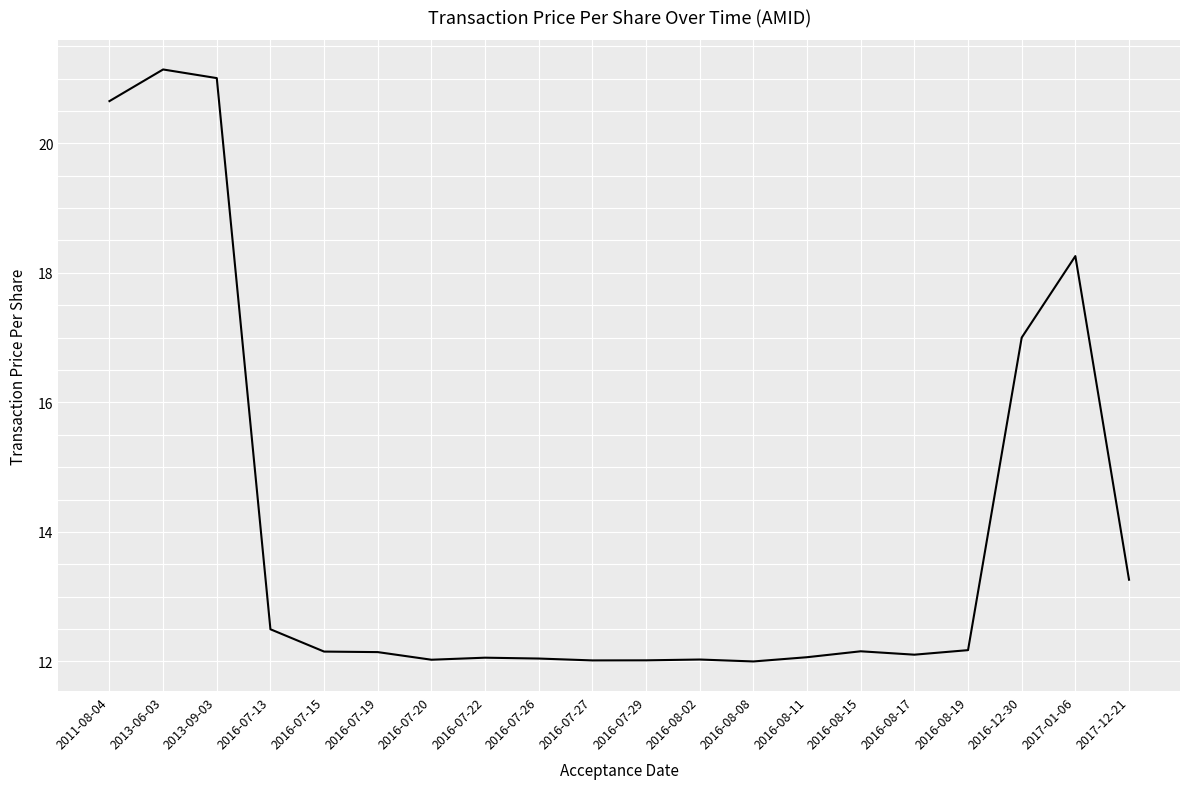

What is the smallest value displayed?

12.0